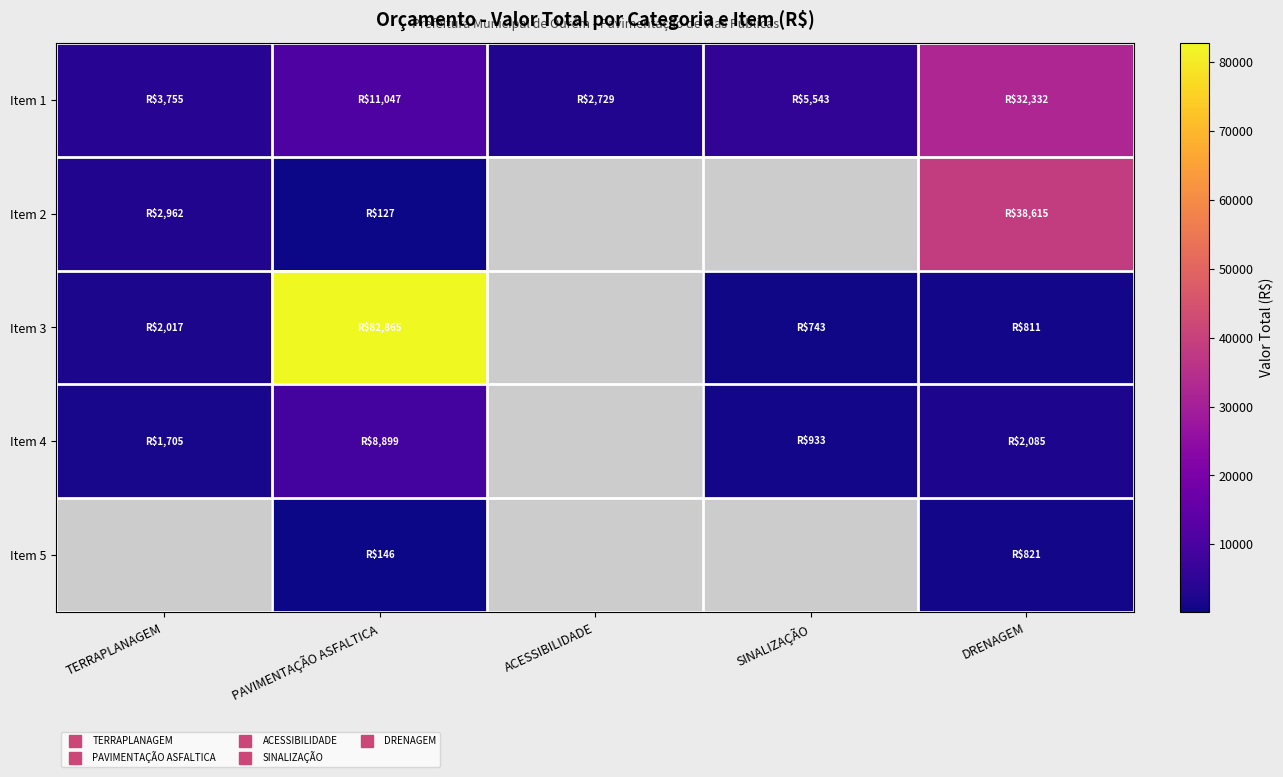

Which series has the widest spread of values?

Item 3